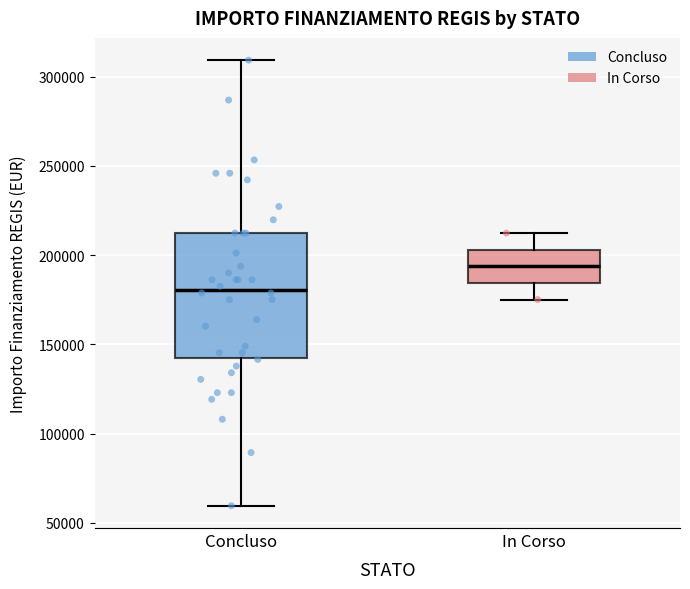

Reading left to right, transcribe this box plot: for each box, give where its median line is, the range the box spans, and where its two whiskers end, as read against the y-axis. The values are not printed on the chart, so give them approximately, as read against the axis.

Concluso: median 180000, box 145000 to 210000, whiskers 60000 to 310000
In Corso: median 195000, box 185000 to 205000, whiskers 175000 to 210000